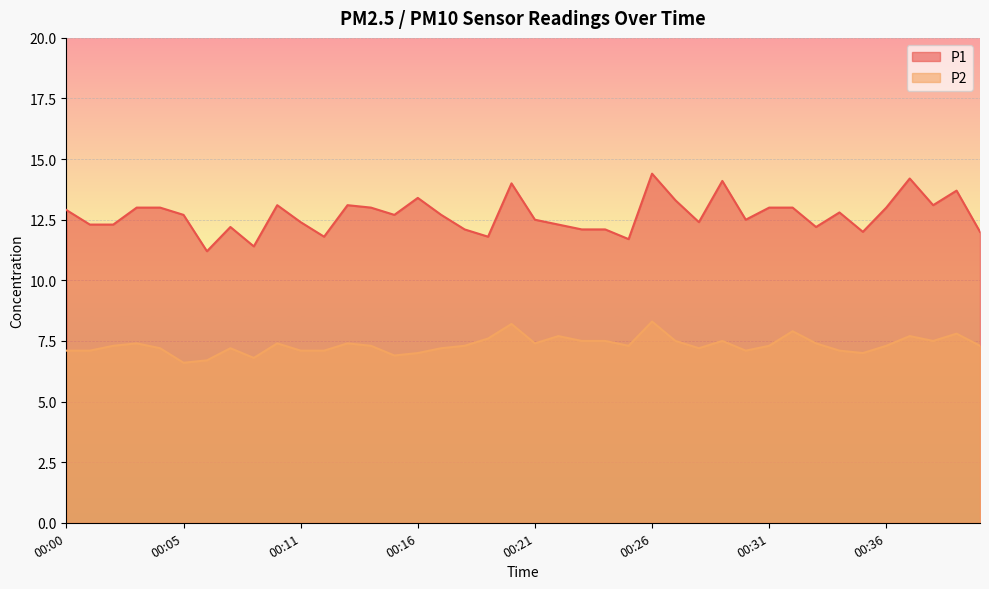

Reading left to right, what are all the values shown in this chart?

P1: 12.9	12.3	12.3	13.0	13.0	12.7	11.2	12.2	11.4	13.1	12.4	11.8	13.1	13.0	12.7	13.4	12.7	12.1	11.8	14.0	12.5	12.3	12.1	12.1	11.7	14.4	13.3	12.4	14.1	12.5	13.0	13.0	12.2	12.8	12.0	13.0	14.2	13.1	13.7	12.0
P2: 7.1	7.1	7.3	7.4	7.2	6.6	6.7	7.2	6.8	7.4	7.1	7.1	7.4	7.3	6.9	7.0	7.2	7.3	7.6	8.2	7.4	7.7	7.5	7.5	7.3	8.3	7.5	7.2	7.5	7.1	7.3	7.9	7.4	7.1	7.0	7.3	7.7	7.5	7.8	7.3